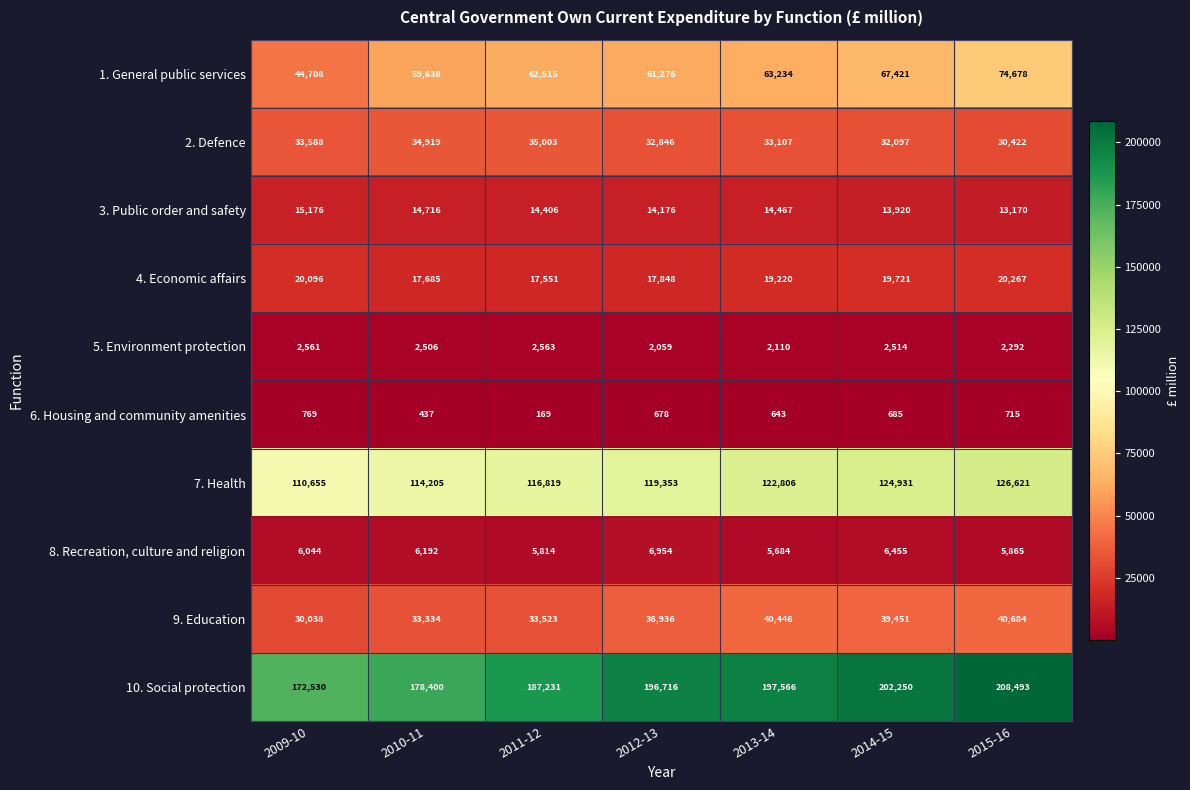

At 2011-12, list the series in order from largest to smallest.

10. Social protection, 7. Health, 1. General public services, 2. Defence, 9. Education, 4. Economic affairs, 3. Public order and safety, 8. Recreation, culture and religion, 5. Environment protection, 6. Housing and community amenities